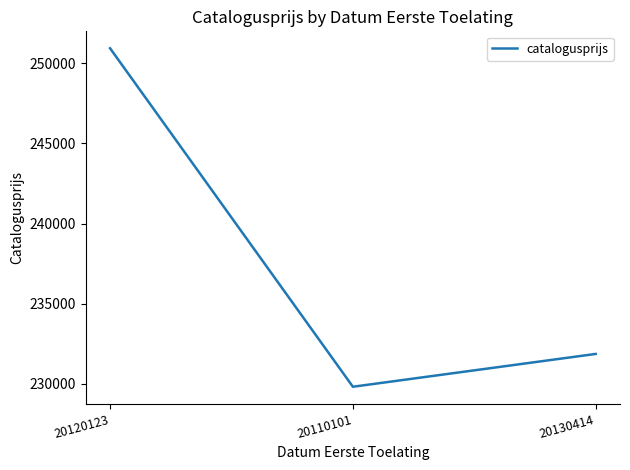

Reading left to right, transcribe all the data shown in this chart.

250938	229823	231870